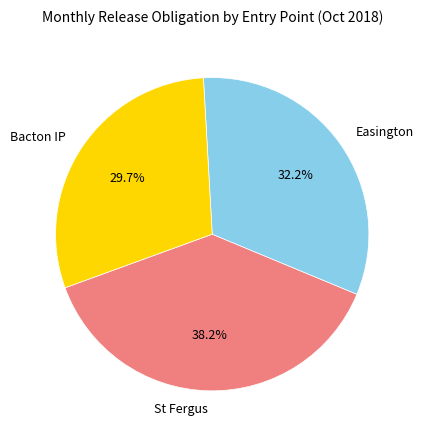

What percentage do Easington and Bacton IP together represent?

61.8%